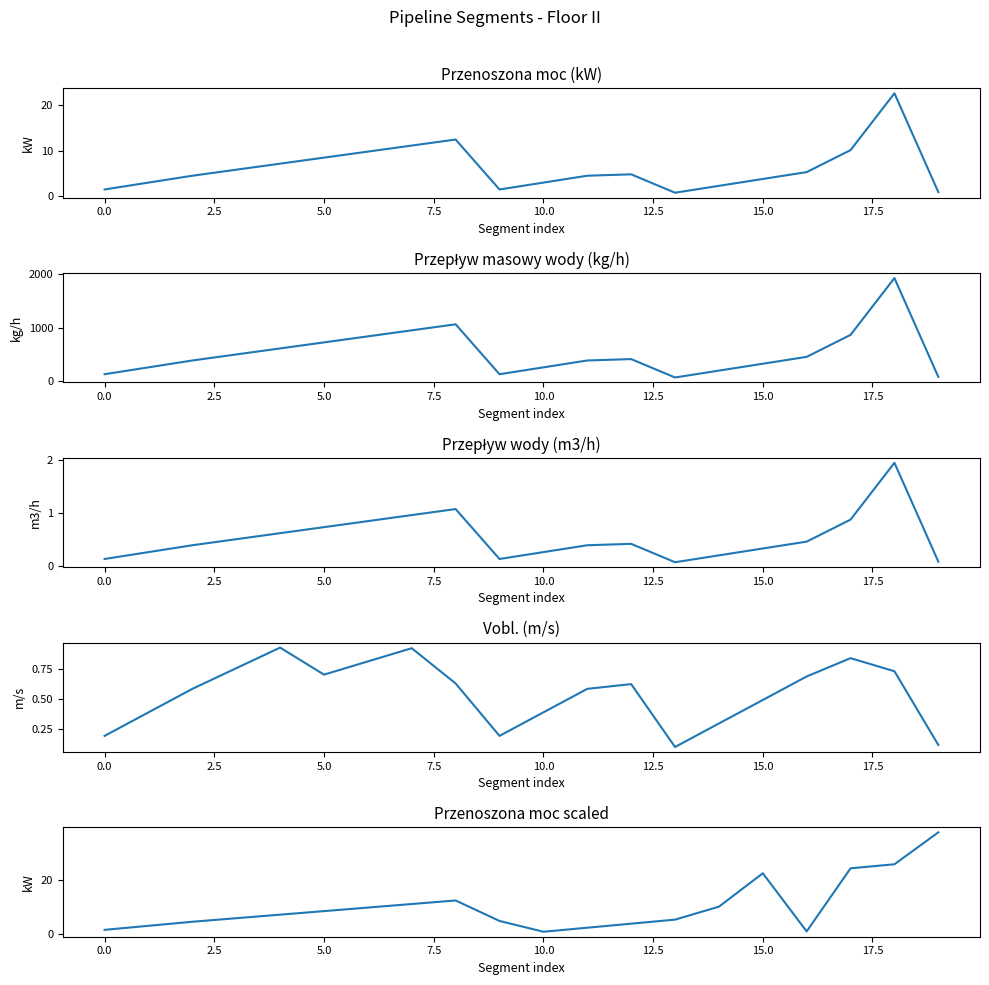

Reading left to right, transcribe all the data shown in this chart.

Przenoszona moc (kW): 1.5	3.0	4.5	5.8	7.1	8.4	9.8	11.1	12.4	1.5	3.0	4.5	4.8	0.8	2.3	3.8	5.3	10.1	22.5	0.9
Przepływ masowy wody (kg/h): 128.8	257.6	386.4	499.4	612.5	725.6	838.6	951.7	1064.8	128.8	257.6	386.4	412.4	67.9	196.7	325.5	454.2	866.7	1931.5	79.1
Przepływ wody (m3/h): 0.1	0.3	0.4	0.5	0.6	0.7	0.8	1.0	1.1	0.1	0.3	0.4	0.4	0.1	0.2	0.3	0.5	0.9	2.0	0.1
Vobl. (m/s): 0.2	0.4	0.6	0.8	0.9	0.7	0.8	0.9	0.6	0.2	0.4	0.6	0.6	0.1	0.3	0.5	0.7	0.8	0.7	0.1
Przenoszona moc scaled: 1.5	3.0	4.5	5.8	7.1	8.4	9.8	11.1	12.4	4.8	0.8	2.3	3.8	5.3	10.1	22.5	0.9	24.3	25.8	37.7